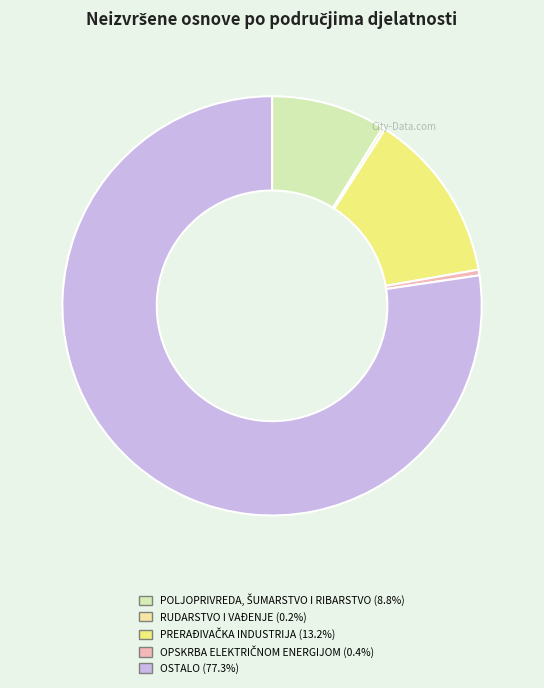

Is there a majority slice in this chart?

Yes